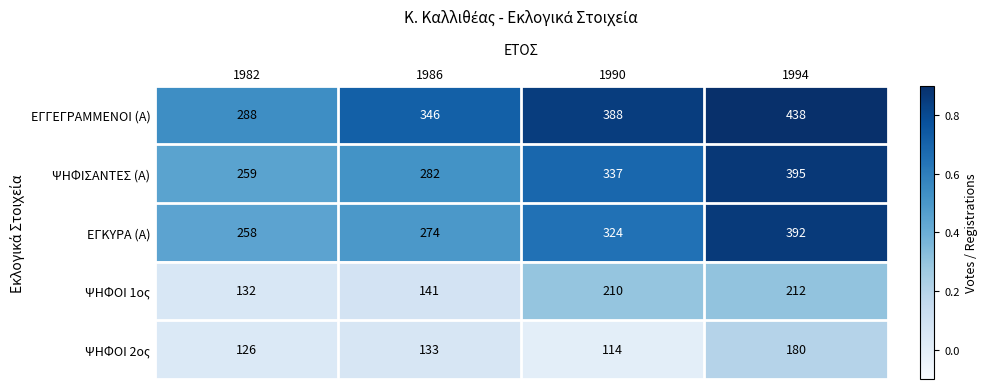

Which series has the largest total across all categories?

ΕΓΓΕΓΡΑΜΜΕΝΟΙ (Α)